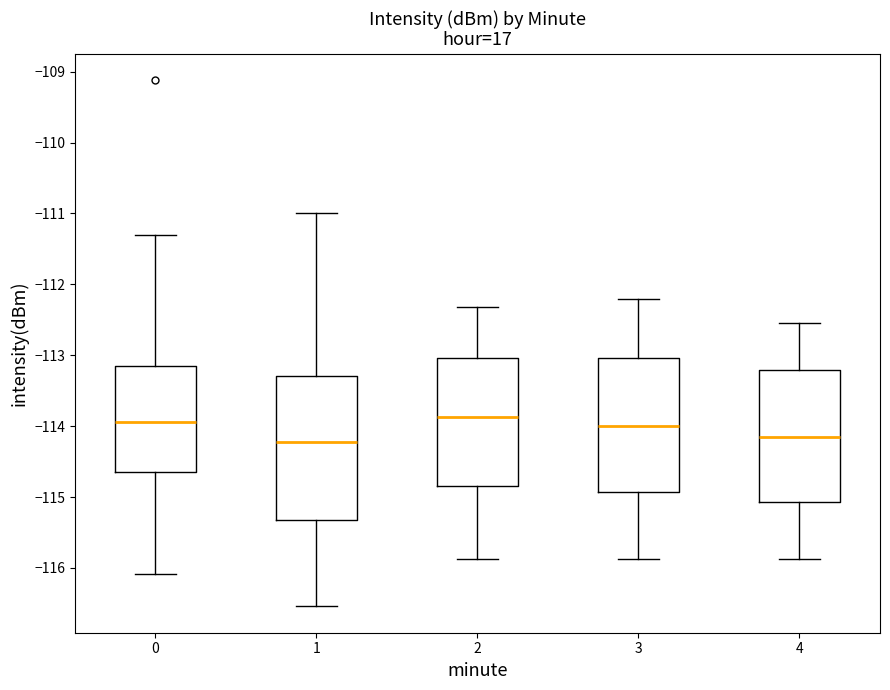

Reading left to right, read every box against the y-axis: the position of its median line, the range the box covers, and the ends of its whiskers. The values are not printed on the chart, so give them approximately, as read against the axis.

0: median -113.9, box -114.6 to -113.2, whiskers -116.1 to -111.3
1: median -114.2, box -115.3 to -113.3, whiskers -116.5 to -111.0
2: median -113.9, box -114.8 to -113.0, whiskers -115.9 to -112.3
3: median -114.0, box -114.9 to -113.0, whiskers -115.9 to -112.2
4: median -114.2, box -115.1 to -113.2, whiskers -115.9 to -112.5